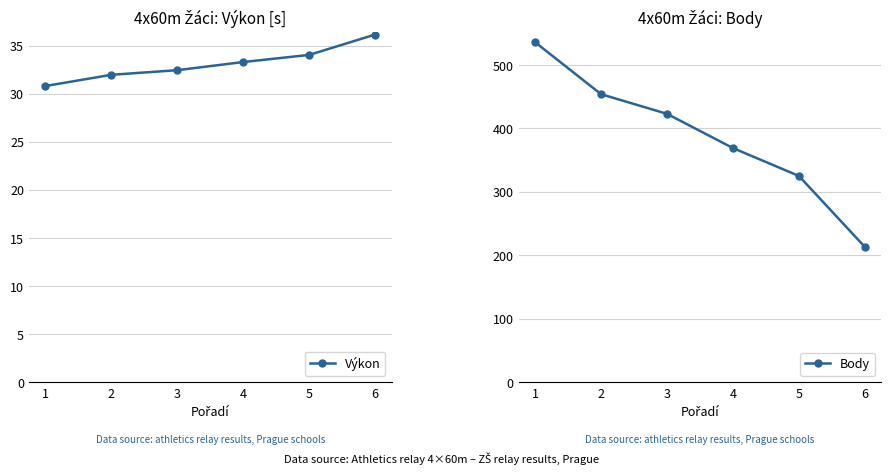

What is the minimum value shown in the chart?

30.8